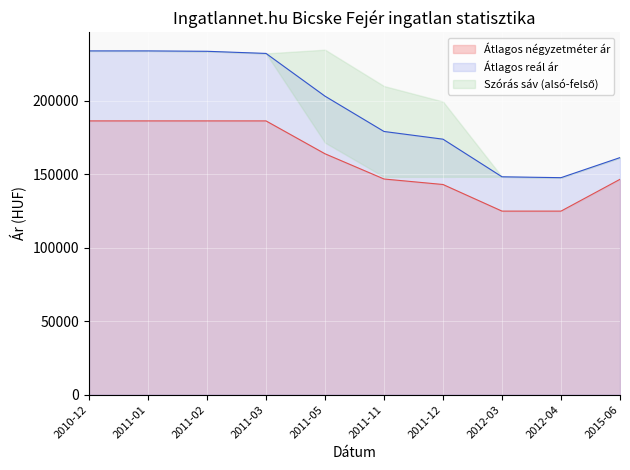

How many values in the Átlagos reál ár series are below 203286?

5